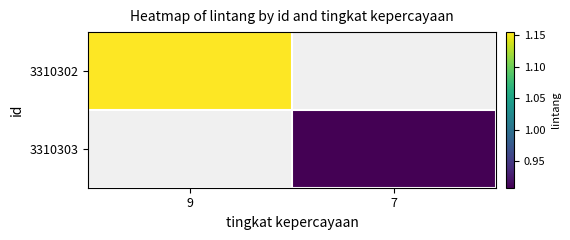

How many positive values does the 3310302 series have?

1